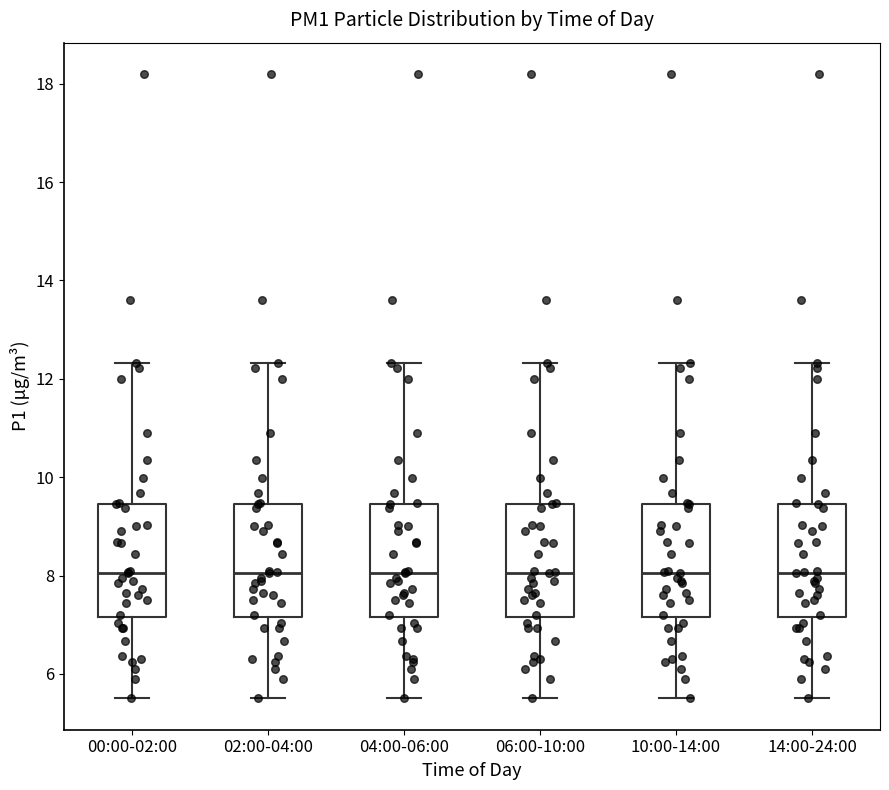

Reading left to right, read every box against the y-axis: the position of its median line, the range the box covers, and the ends of its whiskers. The values are not printed on the chart, so give them approximately, as read against the axis.

00:00-02:00: median 8.0, box 7.2 to 9.4, whiskers 5.6 to 12.4
02:00-04:00: median 8.0, box 7.2 to 9.4, whiskers 5.6 to 12.4
04:00-06:00: median 8.0, box 7.2 to 9.4, whiskers 5.6 to 12.4
06:00-10:00: median 8.0, box 7.2 to 9.4, whiskers 5.6 to 12.4
10:00-14:00: median 8.0, box 7.2 to 9.4, whiskers 5.6 to 12.4
14:00-24:00: median 8.0, box 7.2 to 9.4, whiskers 5.6 to 12.4